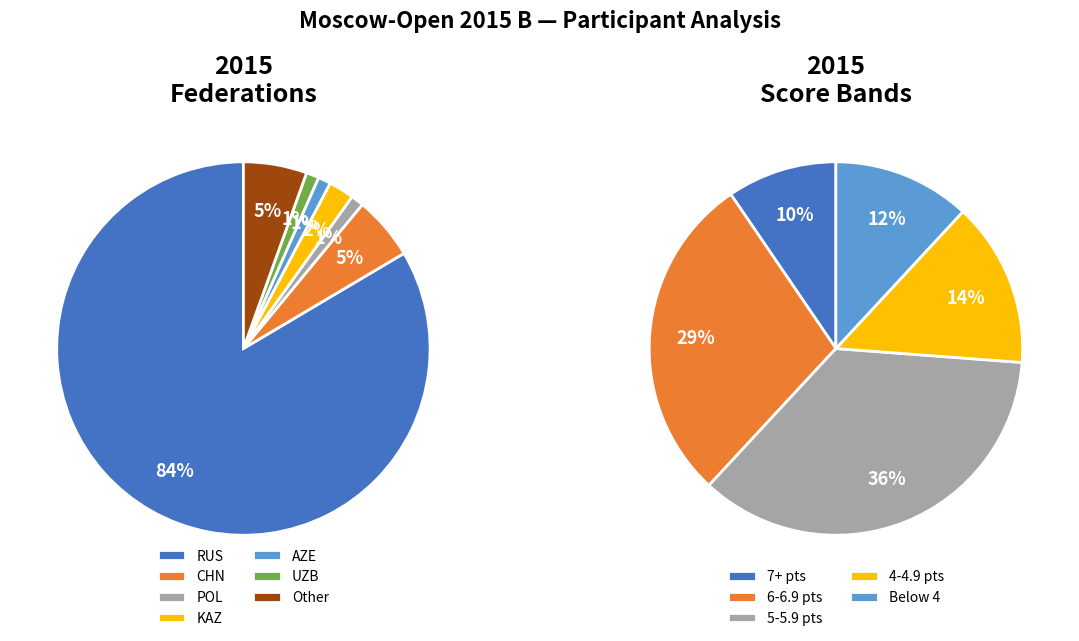

Which slice is the smallest?

POL